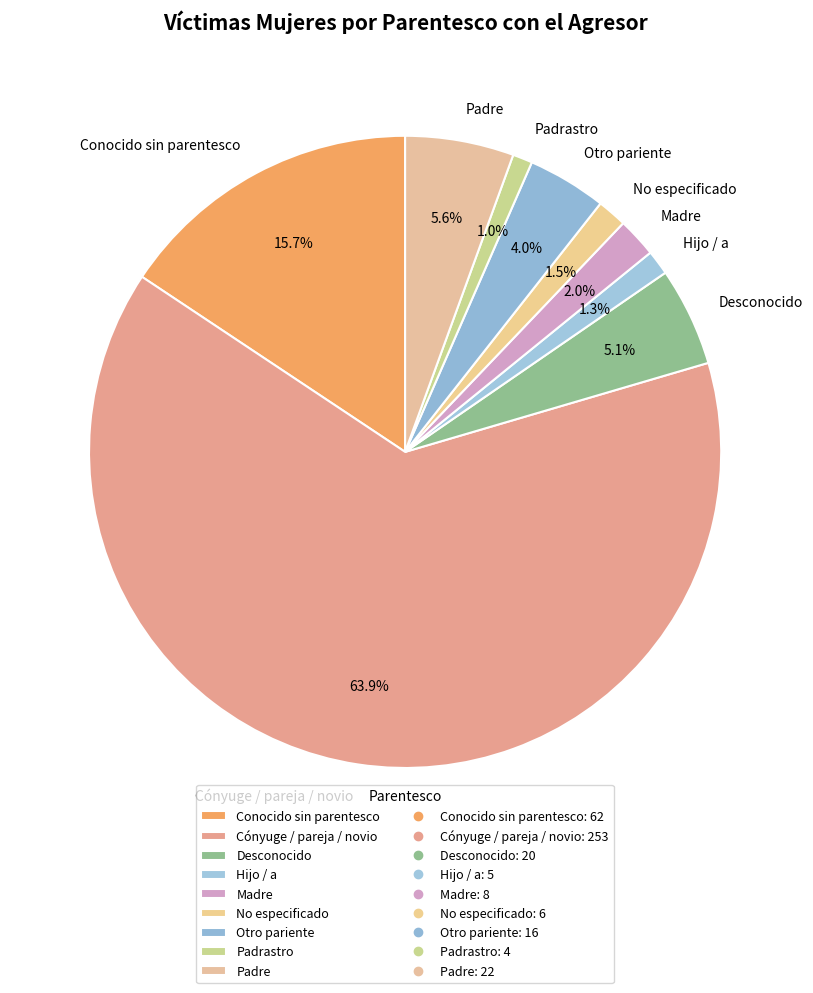

To the nearest percent, what portion does Padre represent?

6%